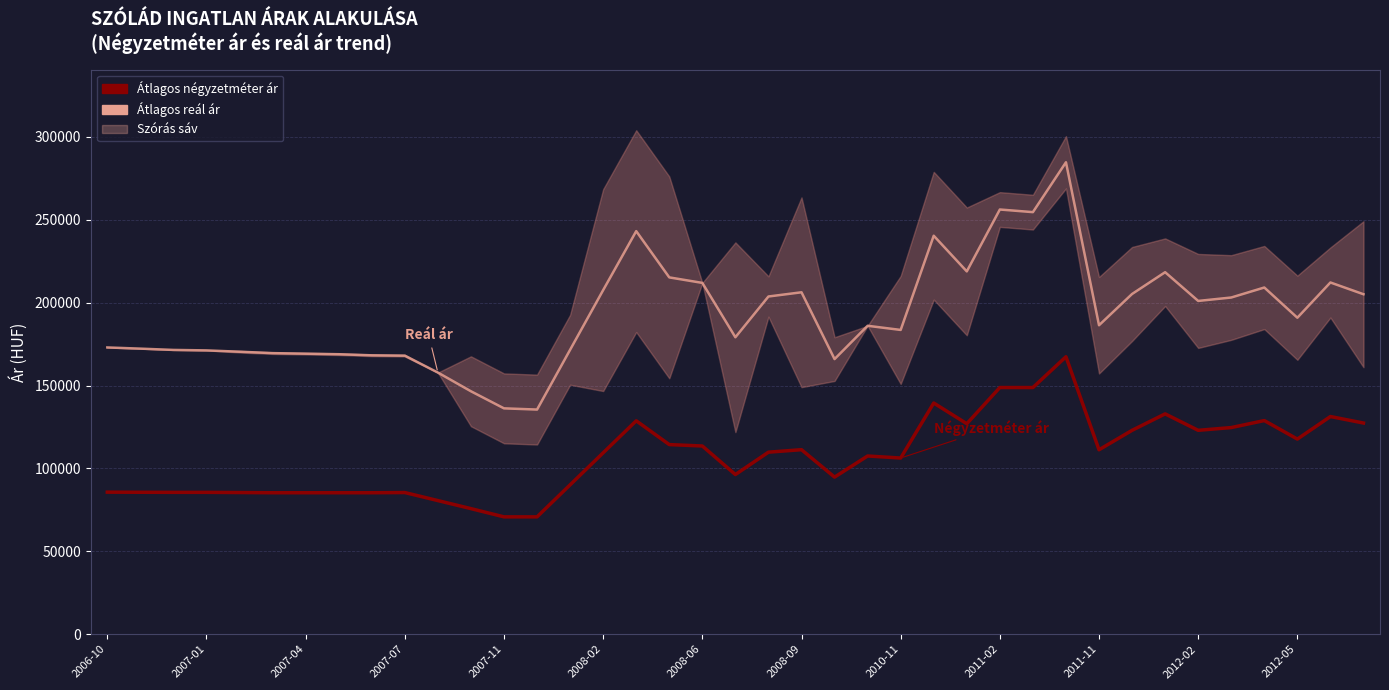

Which has a higher value, 13 or 17?

17